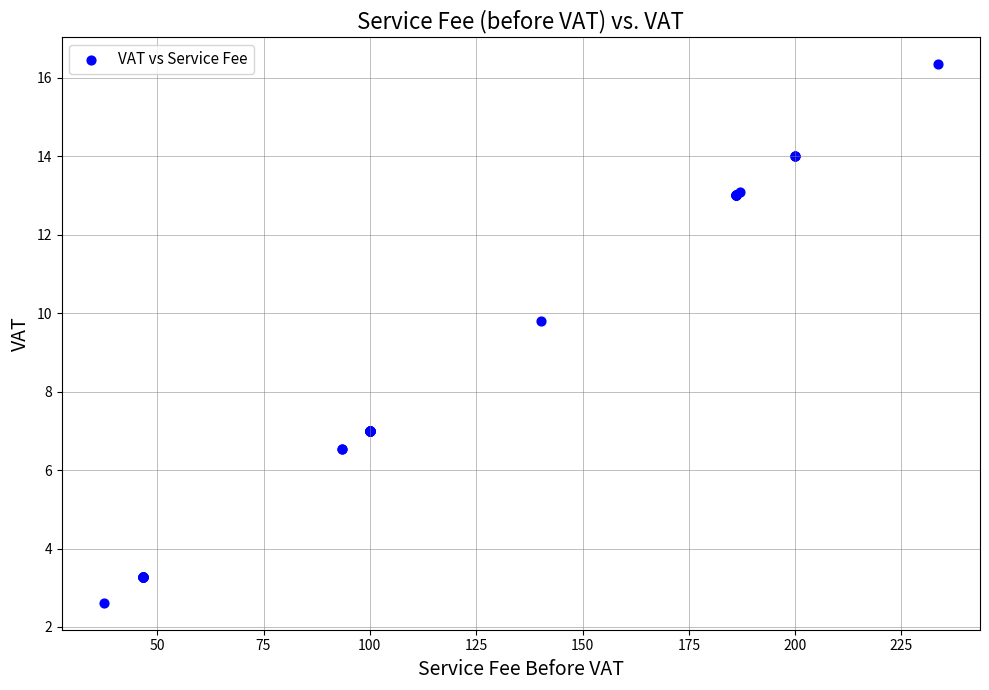

What Y value in the scatter plot is closest to 9?

9.8